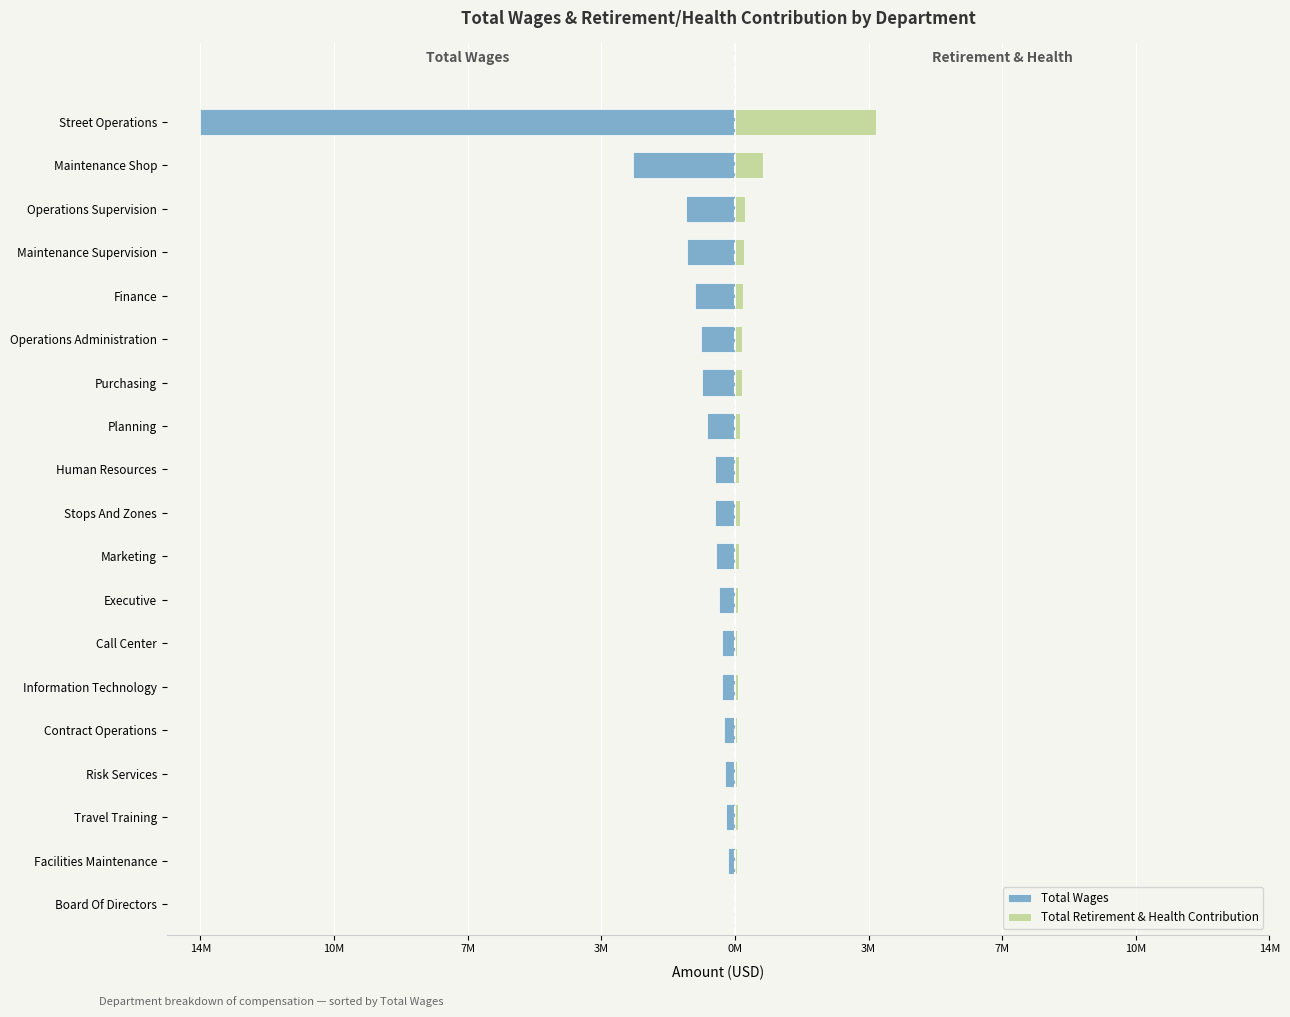

How many bars are there in total?

38